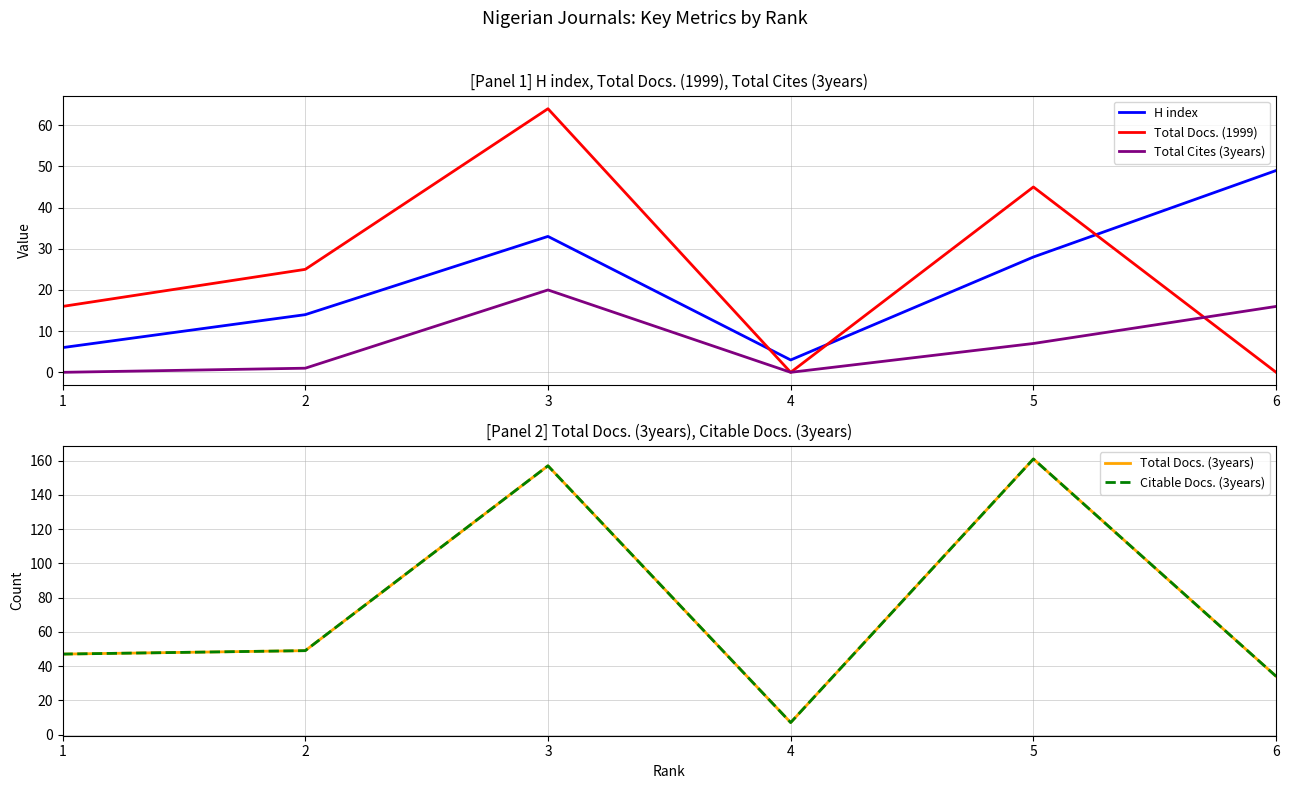

How many lines are shown in the chart?

5